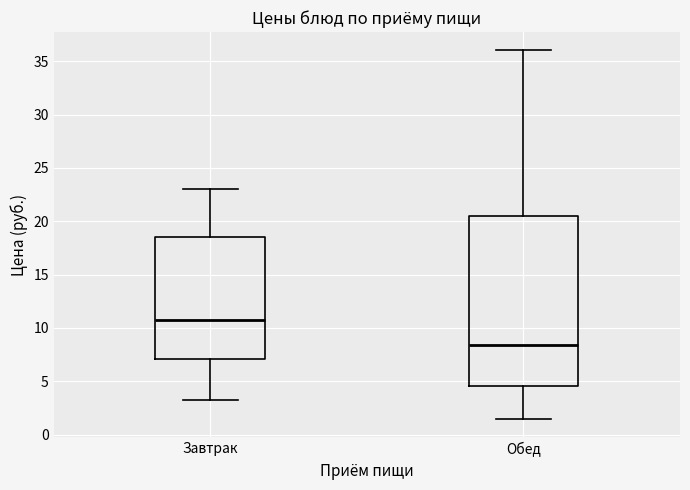

Reading left to right, transcribe this box plot: for each box, give where its median line is, the range the box spans, and where its two whiskers end, as read against the y-axis. The values are not printed on the chart, so give them approximately, as read against the axis.

Завтрак: median 11.0, box 7.0 to 18.5, whiskers 3.0 to 23.0
Обед: median 8.5, box 4.5 to 20.5, whiskers 1.5 to 36.0